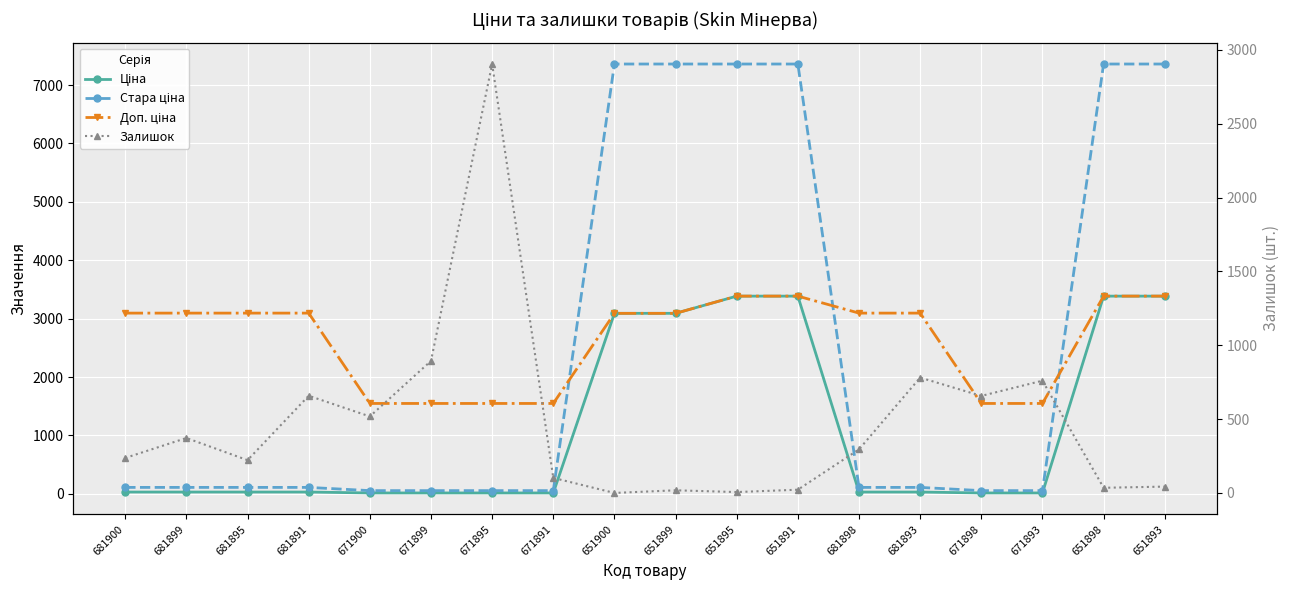

True or false: Ціна and Доп. ціна intersect in this chart.

True